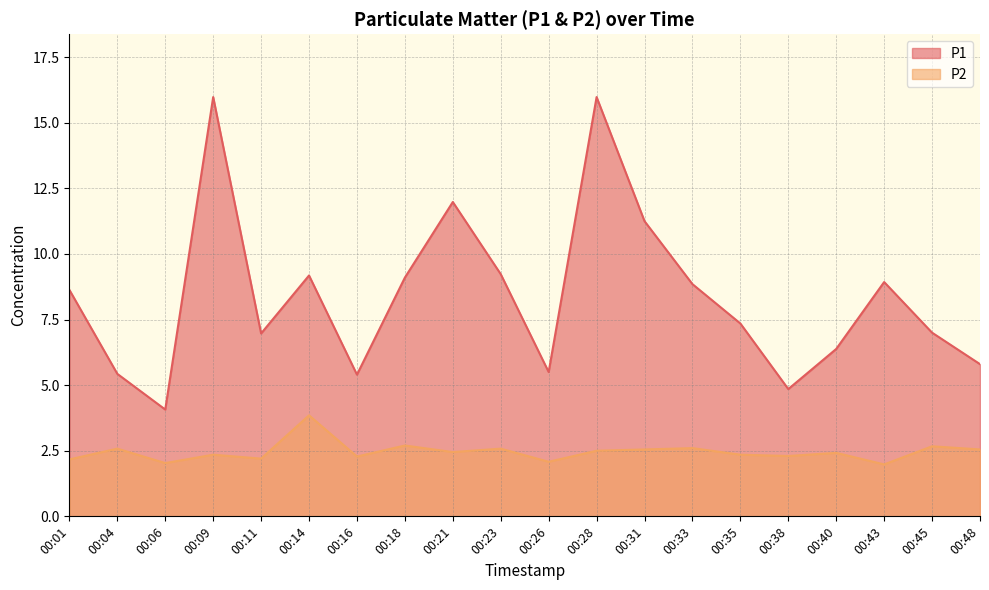

Read the P2 value at 00:31.

2.5